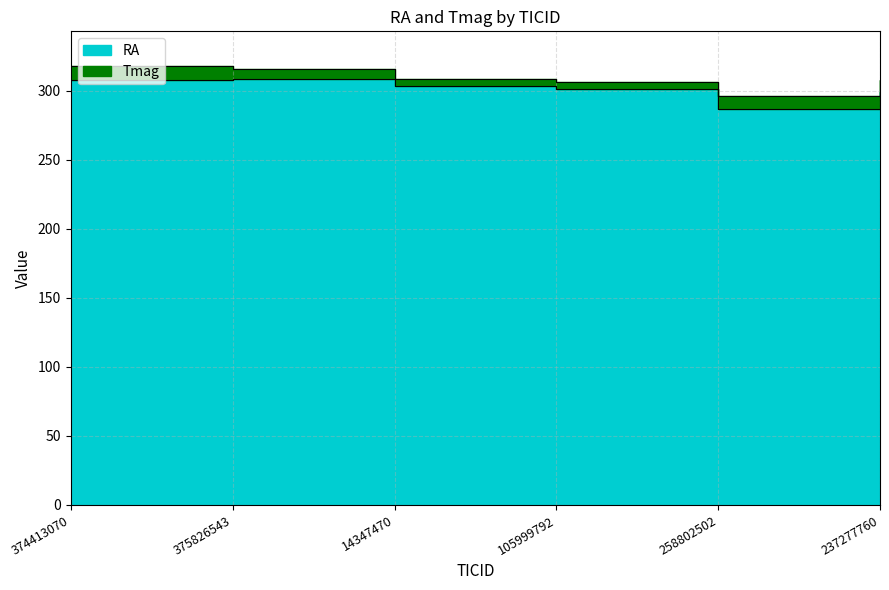

Between 14347470 and 375826543, which is larger?

375826543